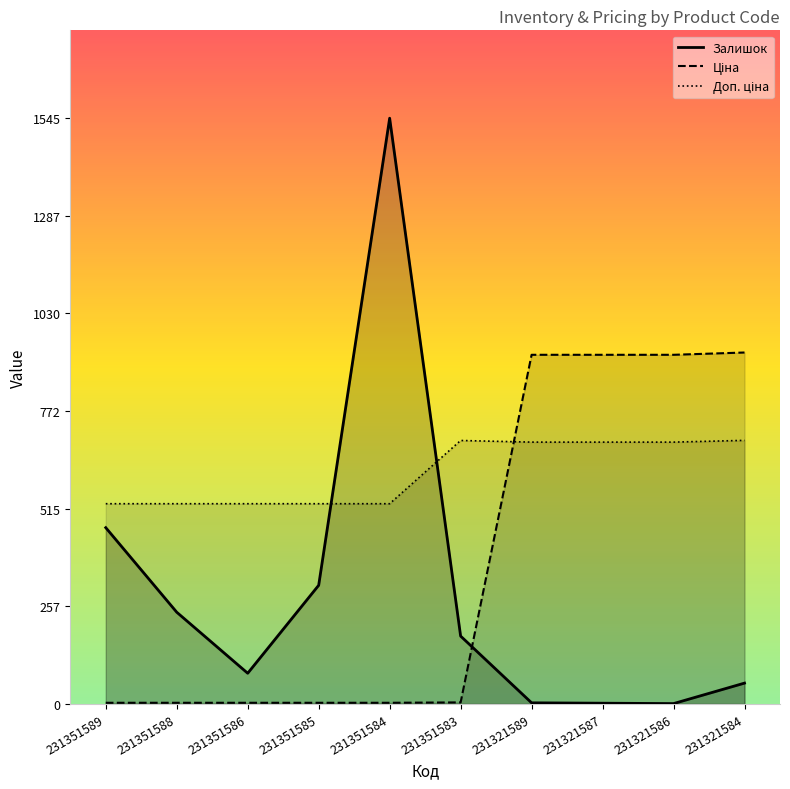

Rank the series by their maximum value, from highest to lowest.

Залишок, Ціна, Доп. ціна